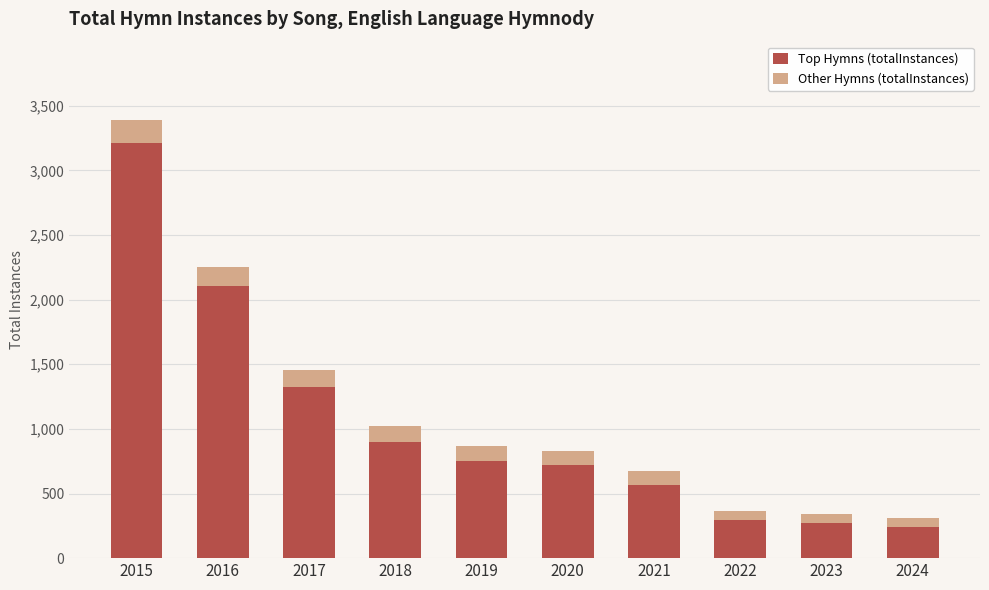

At which category is the sum across all series the highest?

2015